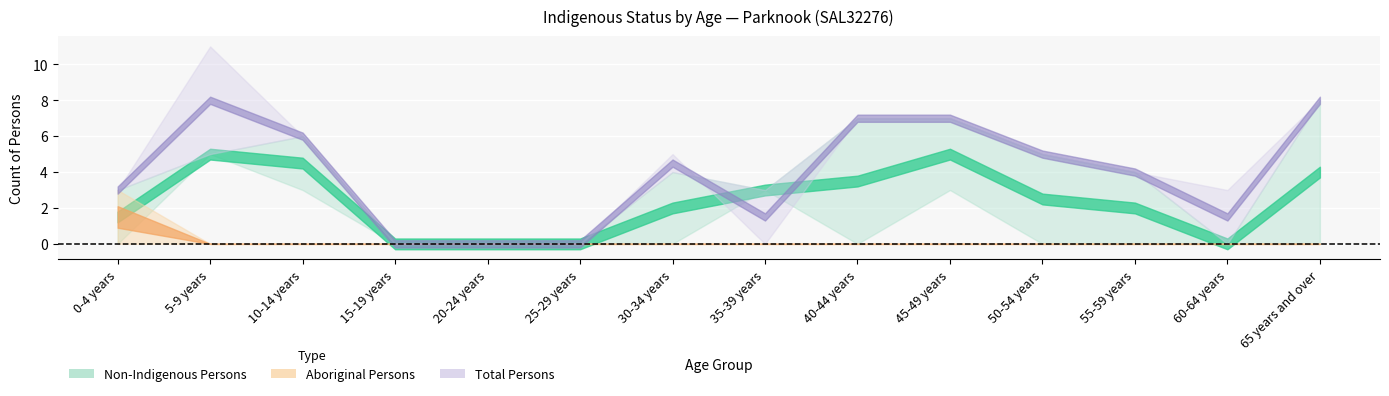

What is the maximum value shown in the chart?

11